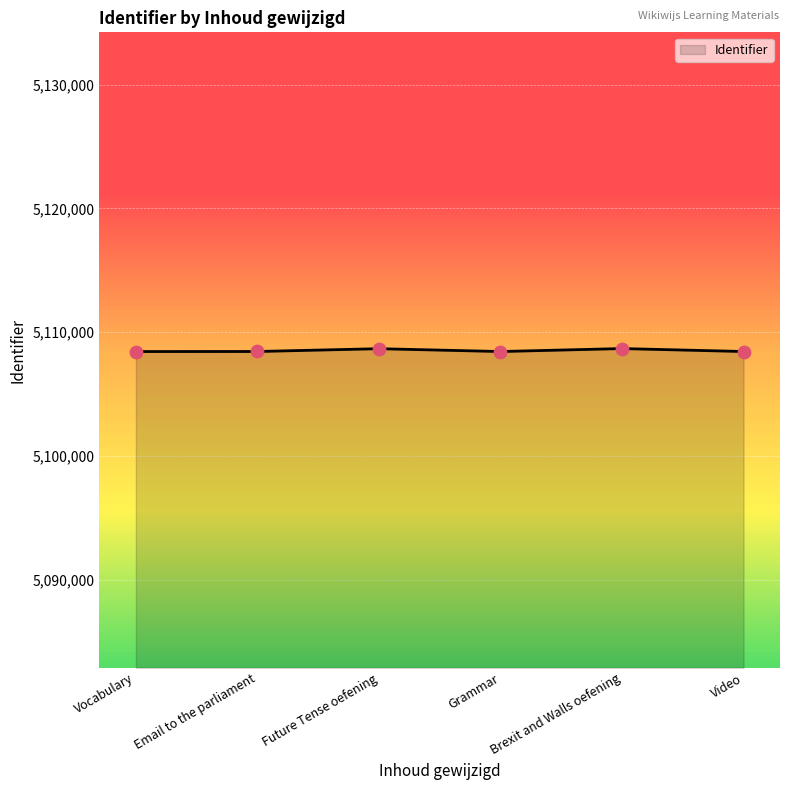

What is the change in value from Vocabulary to Email to the parliament?

+4